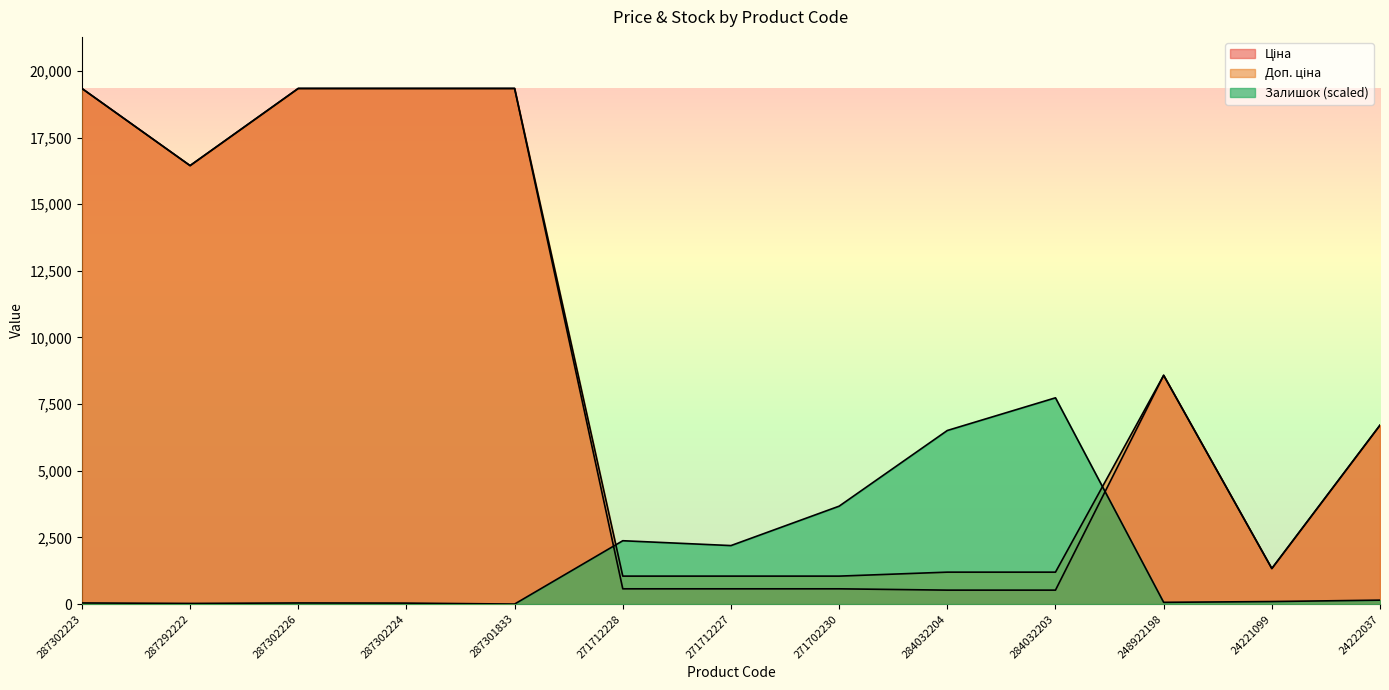

Is it true that Залишок equals 12.5 at 287292222?

False